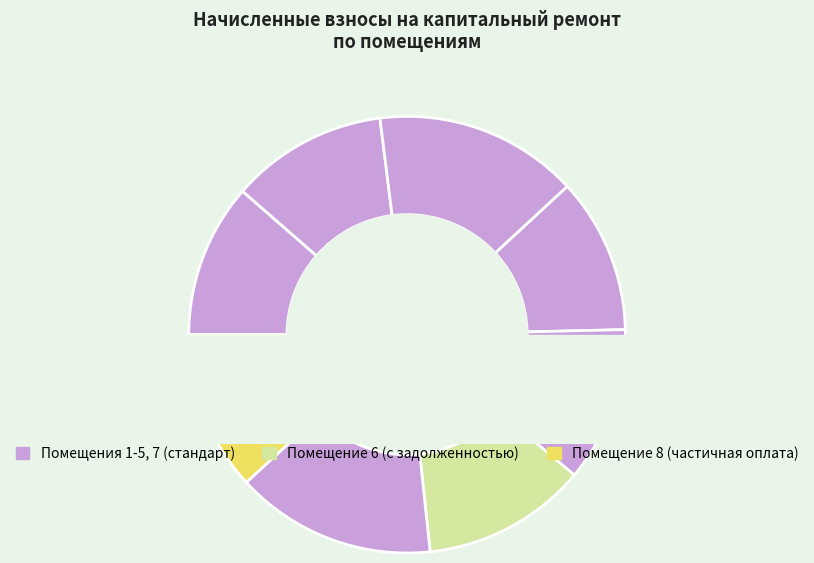

Is it true that 2 is 1% of the pie?

False